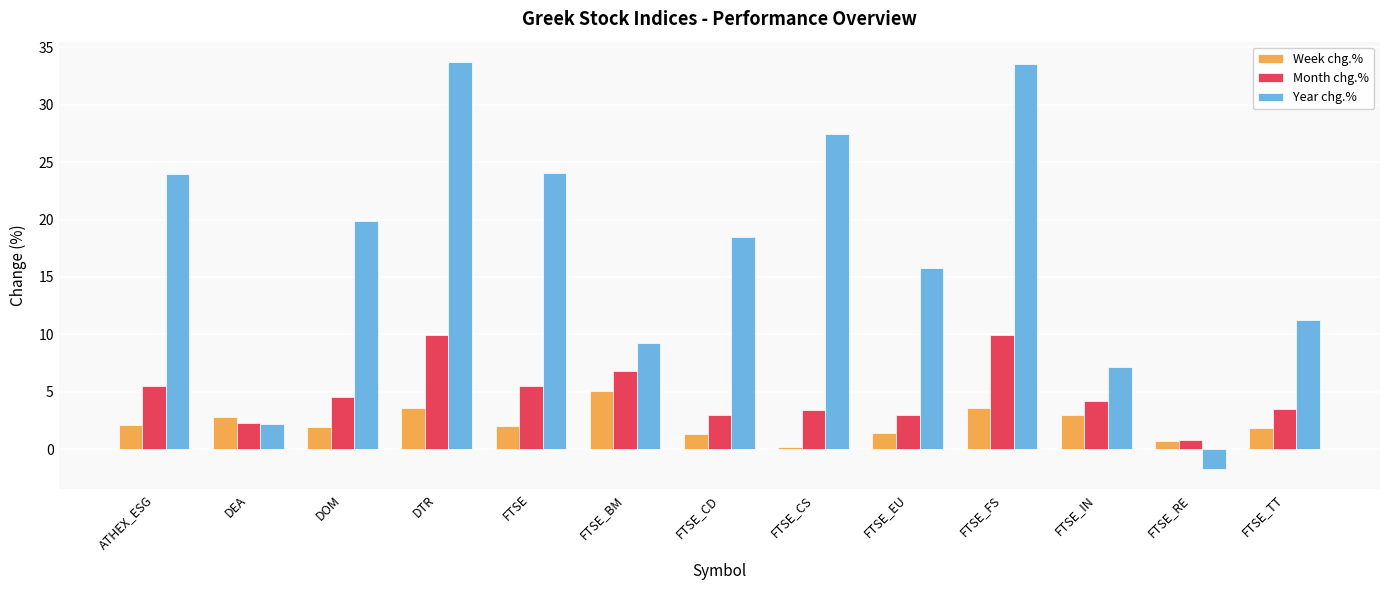

Between FTSE_EU and FTSE_TT, which series saw the biggest shift?

Year chg.%